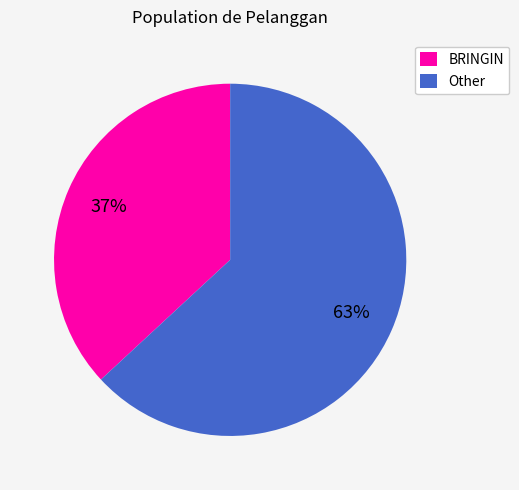

Which slice is the smallest?

BRINGIN